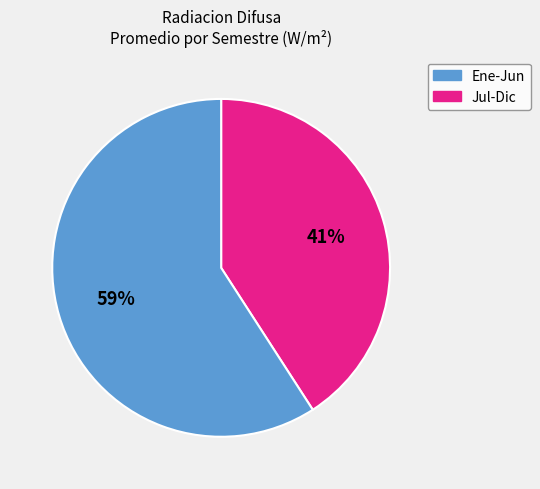

Is there any slice that represents more than half of the pie?

Yes